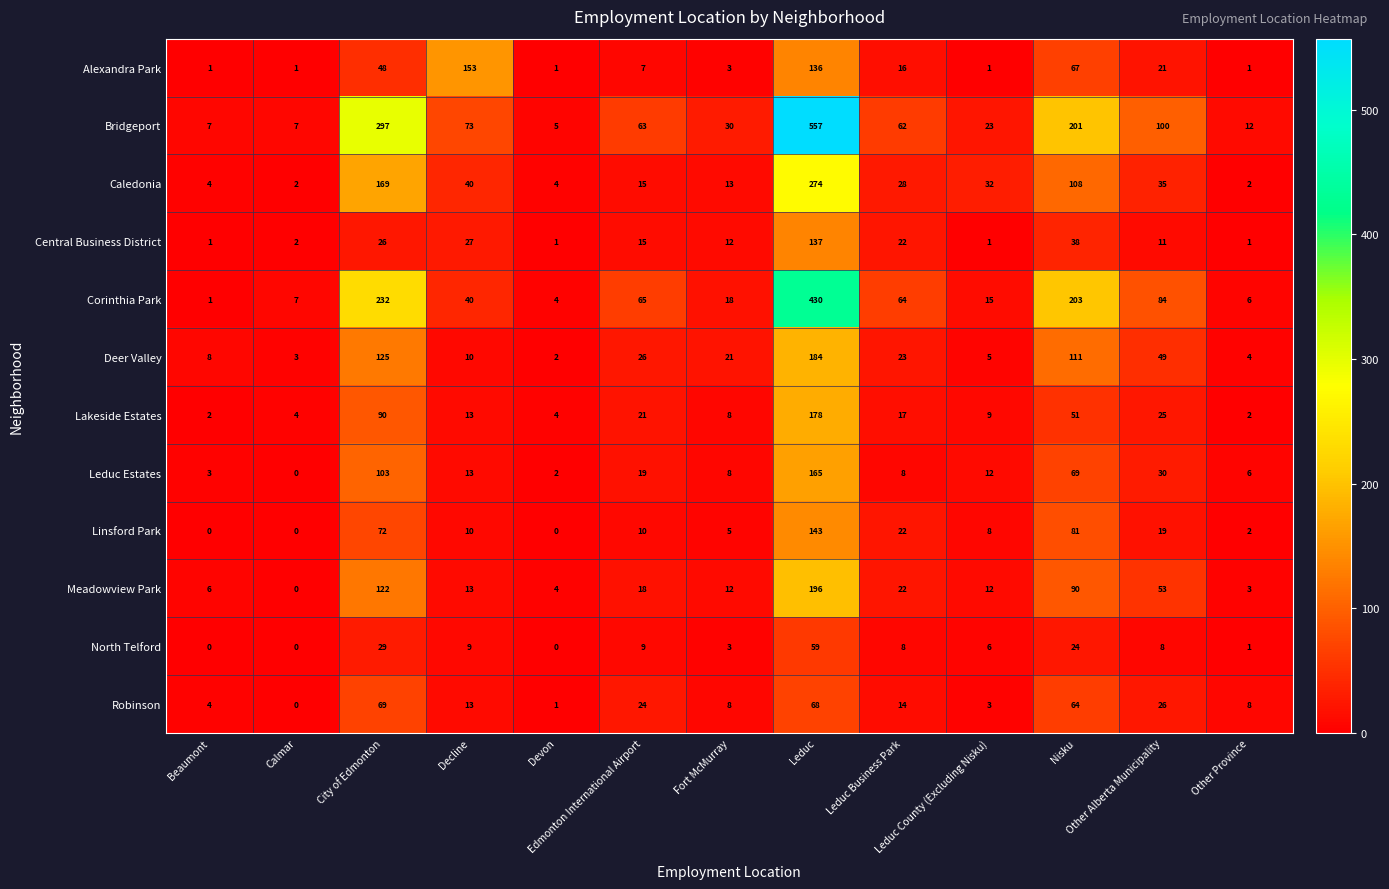

What is the difference between the maximum and minimum values in the Meadowview Park series?

196